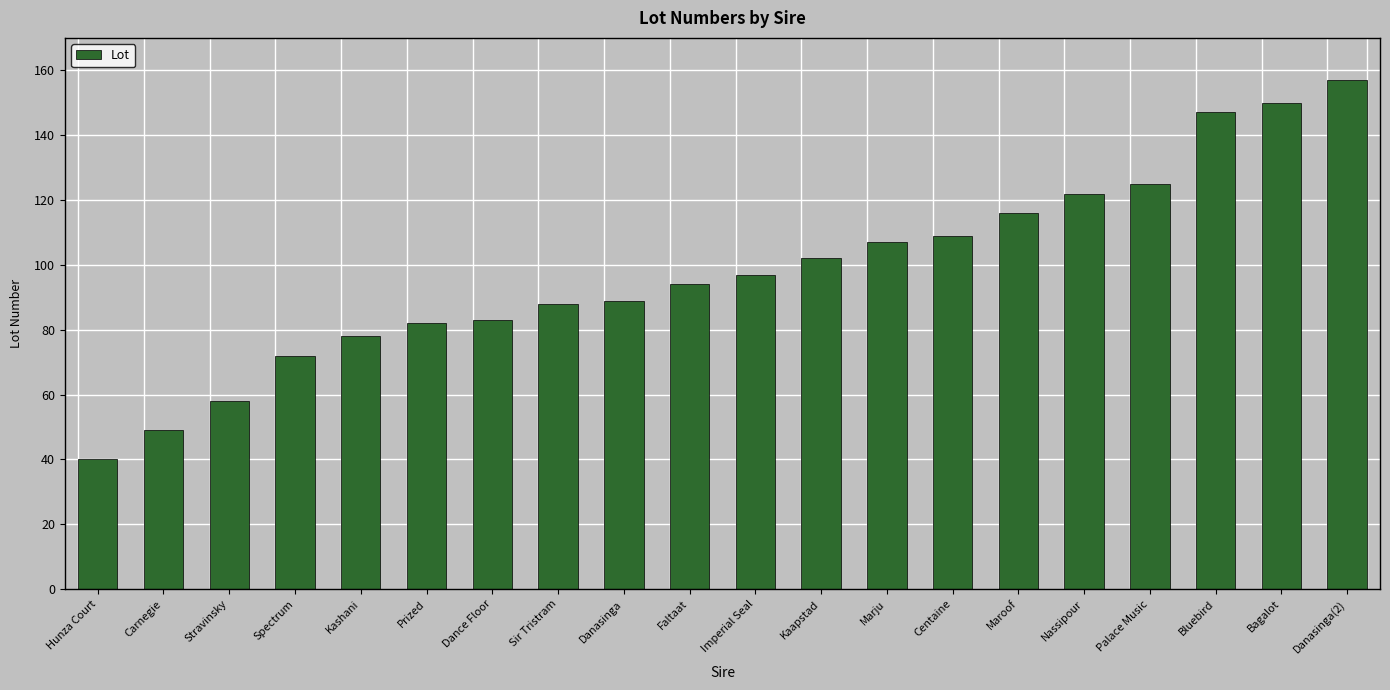

What is the difference between the second highest and minimum values?

110